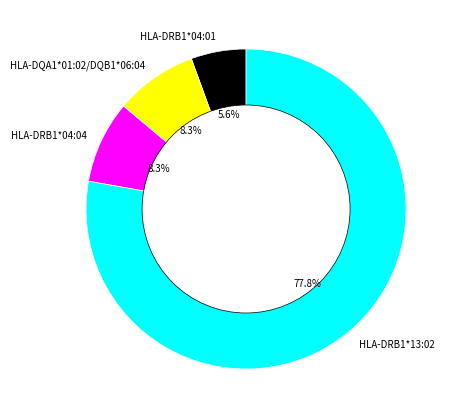

Count the number of slices in the pie.

4